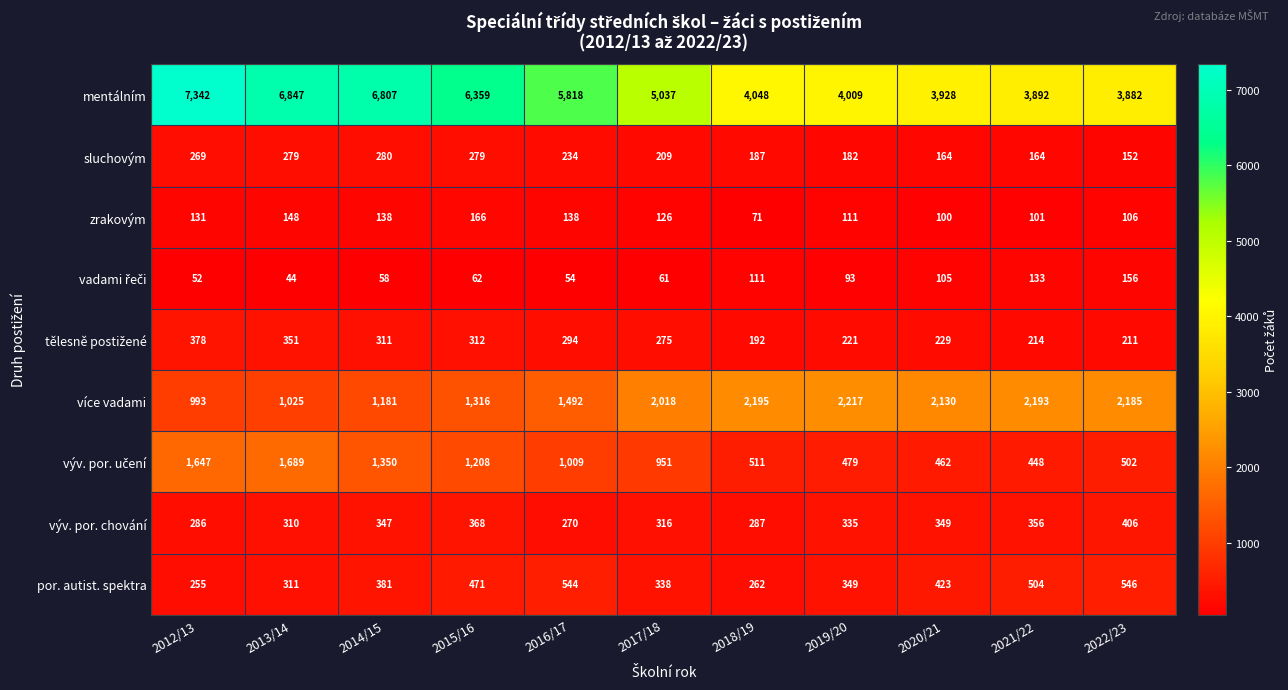

Count the number of categories in the chart.

11